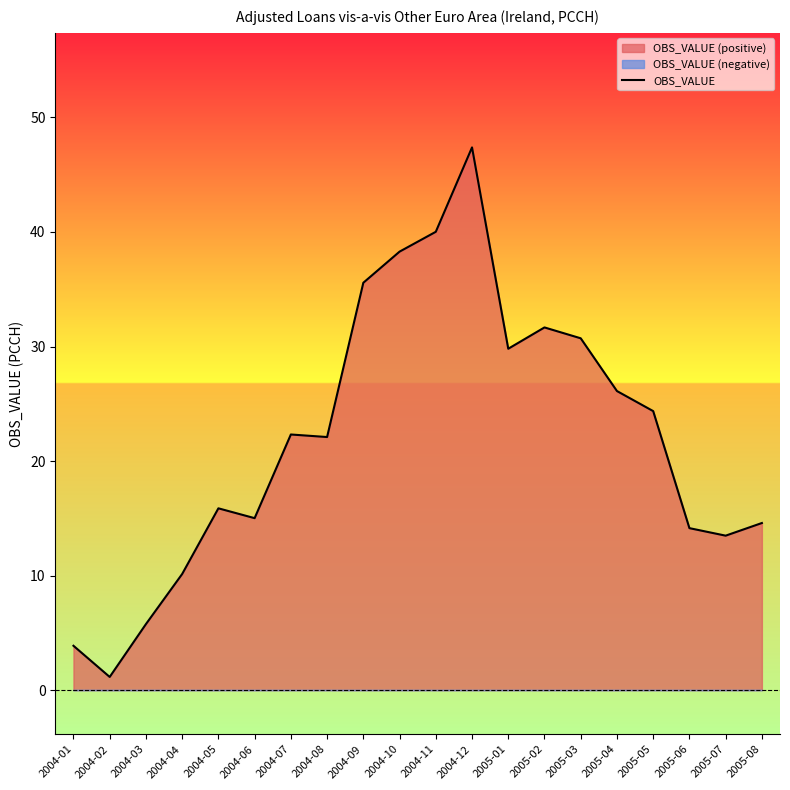

What is the difference between the second highest and minimum values?

38.9